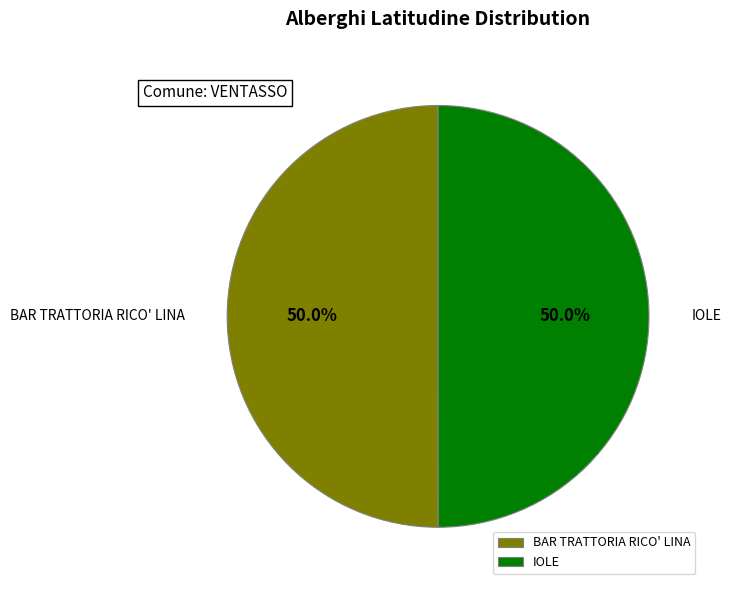

What is the ratio of the value at BAR TRATTORIA RICO' LINA to the value at IOLE?

1.0